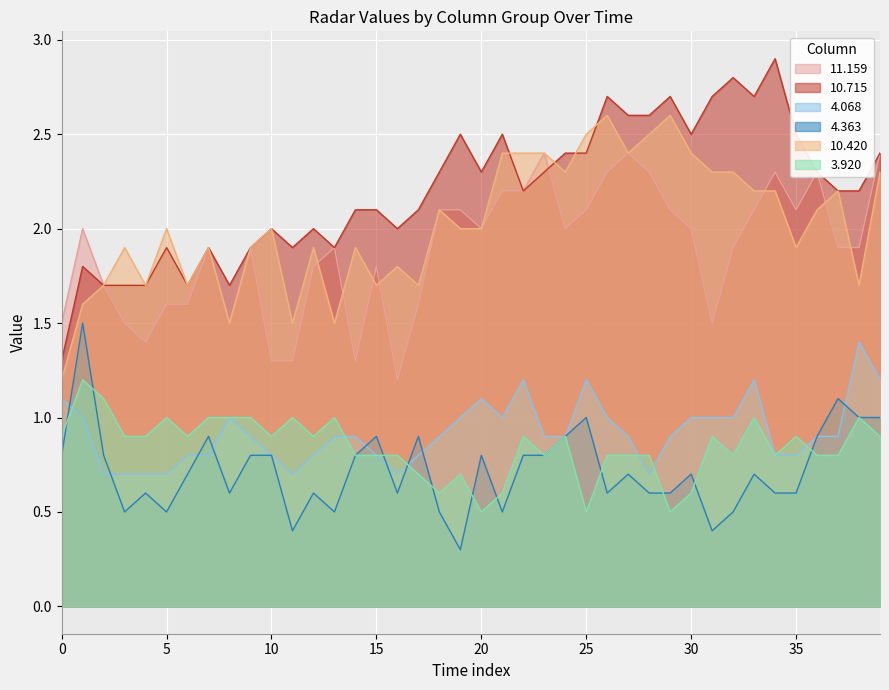

At which category does 4.068 reach its first local valley?

11